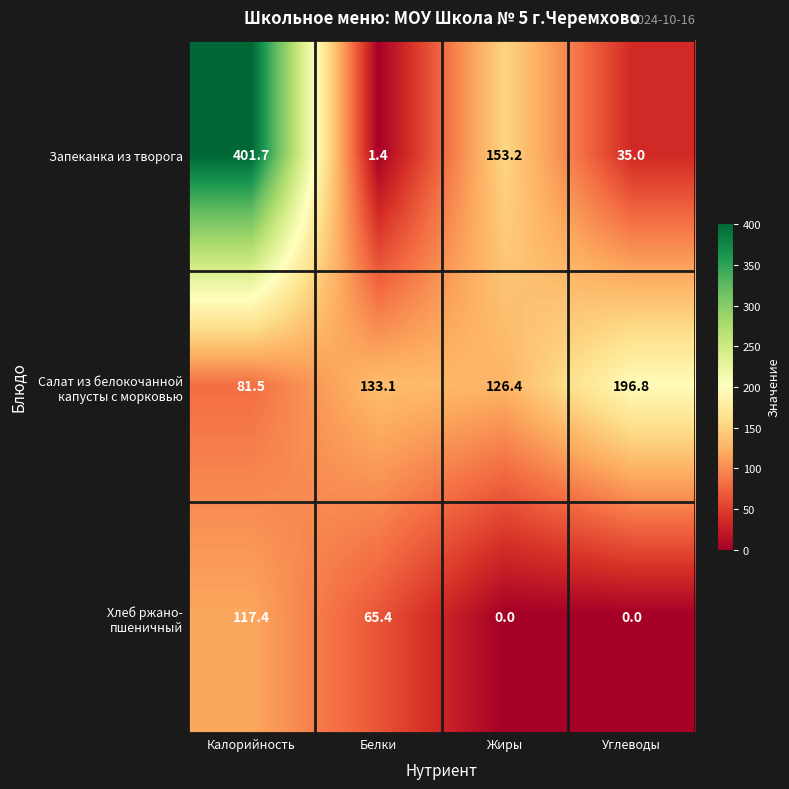

What is the average value of the Запеканка из творога series?

147.8